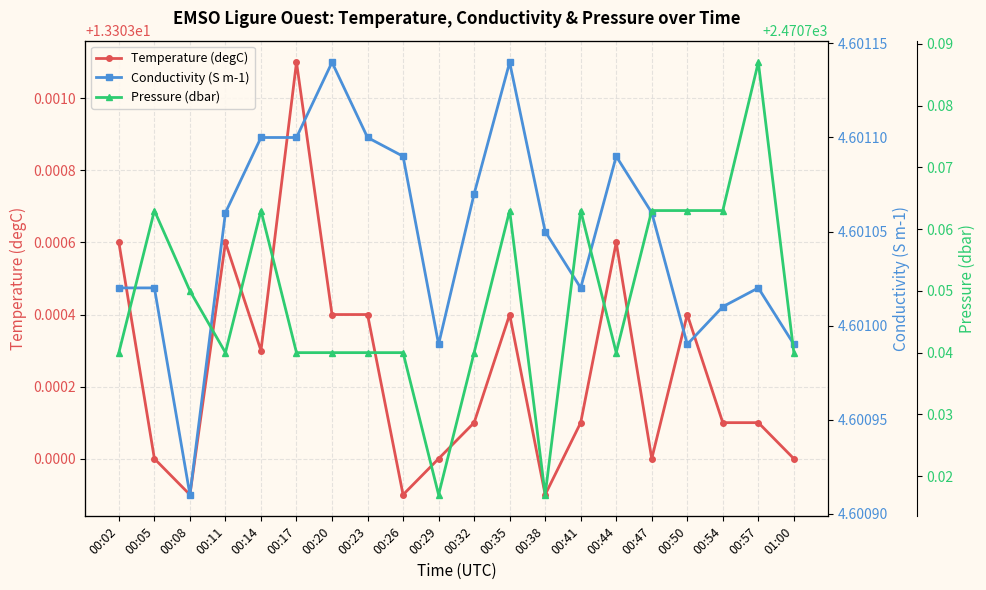

How many interior local valleys does the Conductivity (S m-1) series have?

4